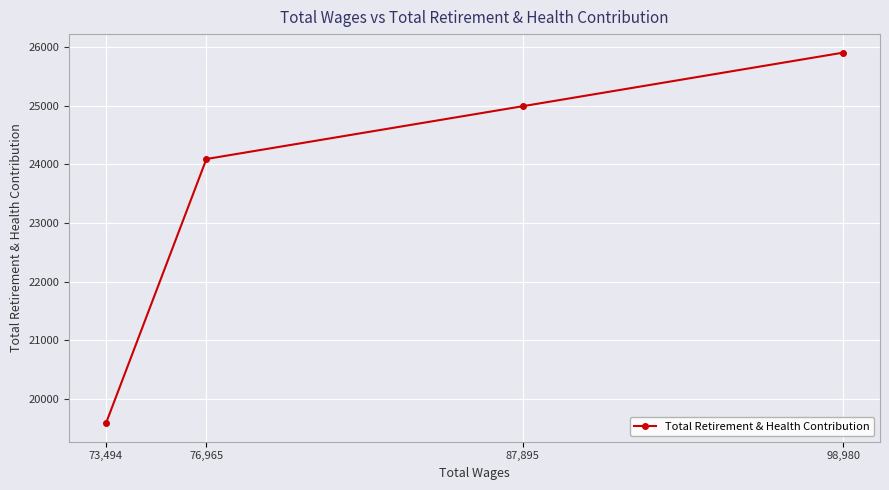

What is the change in value from 87,895 to 73,494?

-5410